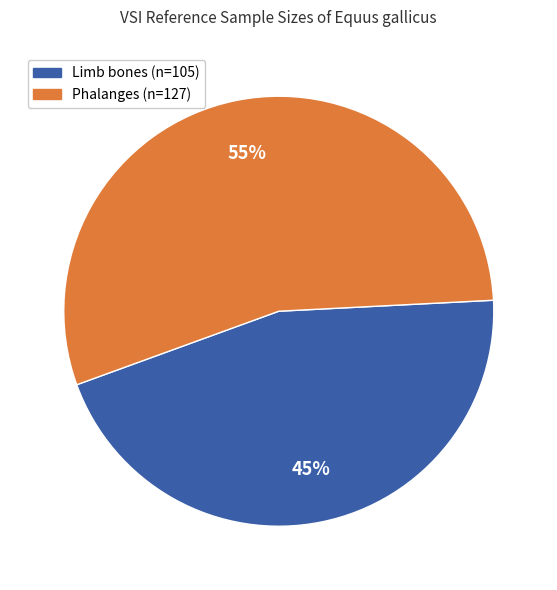

To the nearest percent, what is the average slice percentage?

50%